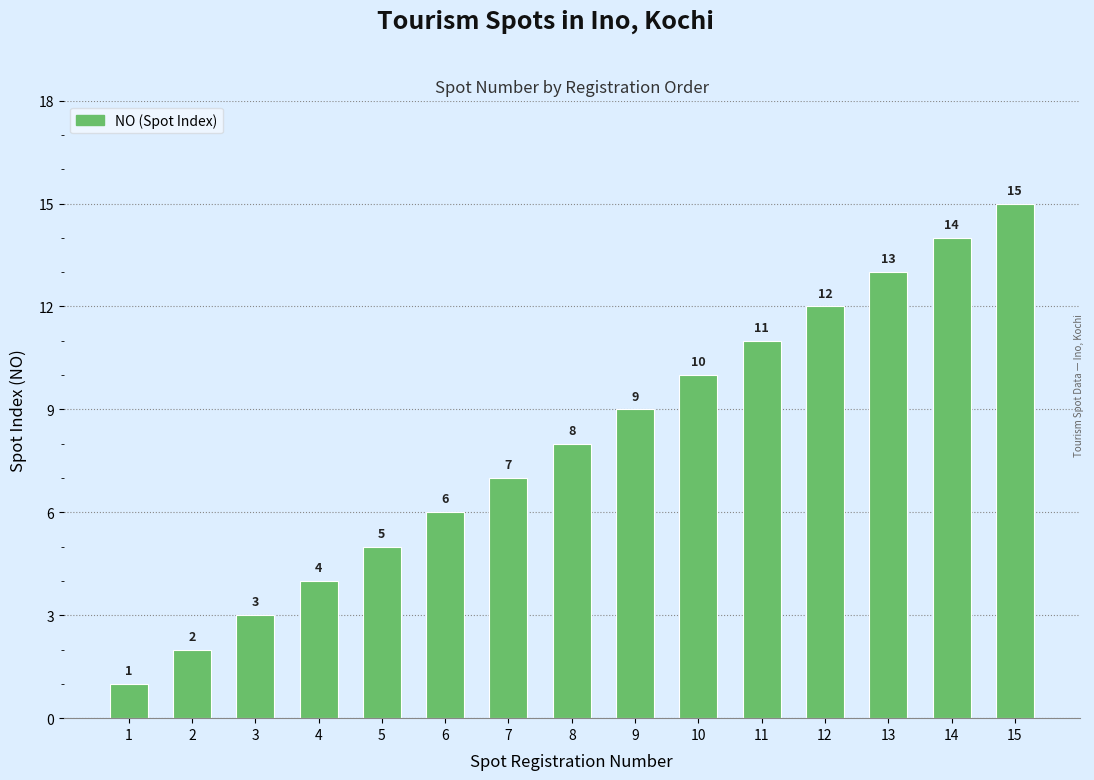

Are the bars horizontal?

No